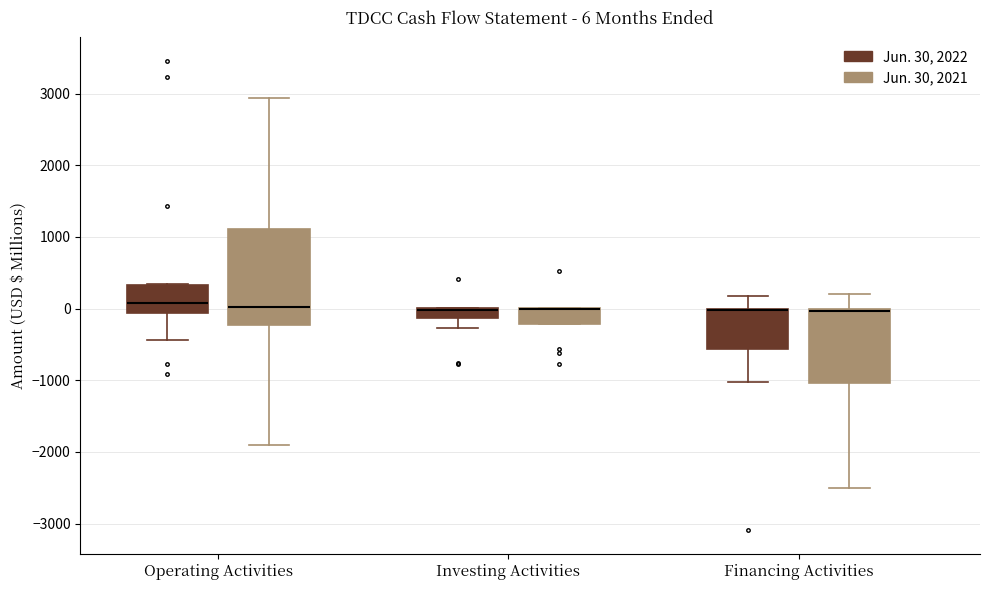

Comparing the boxes themselves (not the whiskers), which one is the tallest?

Operating Activities (Jun. 30, 2021)